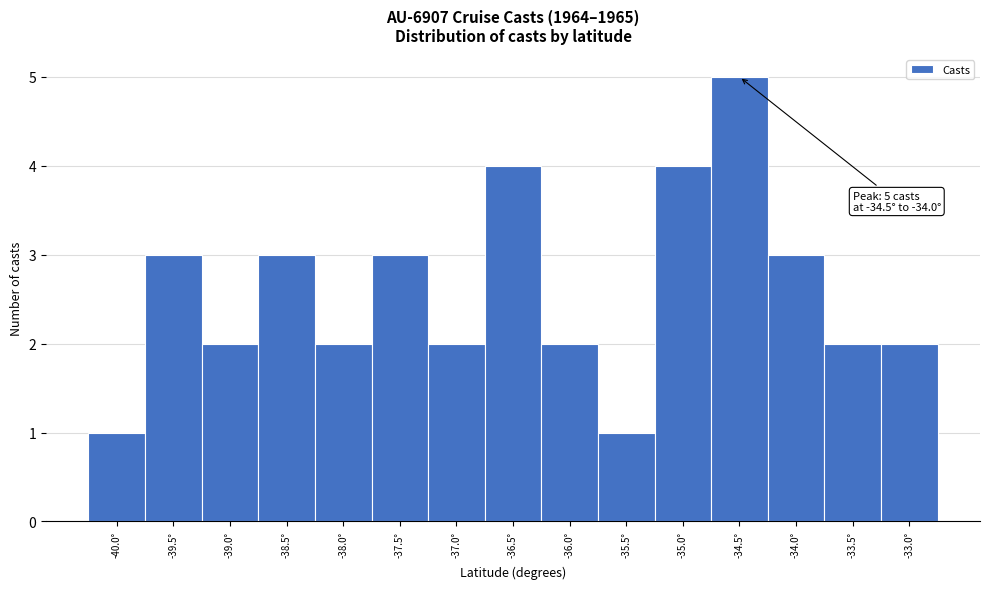

Reading right to left, transcribe all the data shown in this chart.

2	2	3	5	4	1	2	4	2	3	2	3	2	3	1